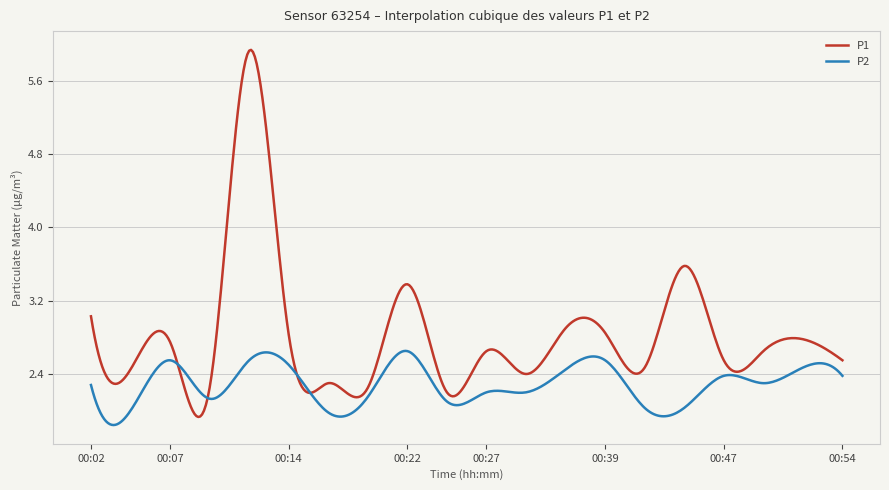

What is the maximum value shown in the chart?

5.9